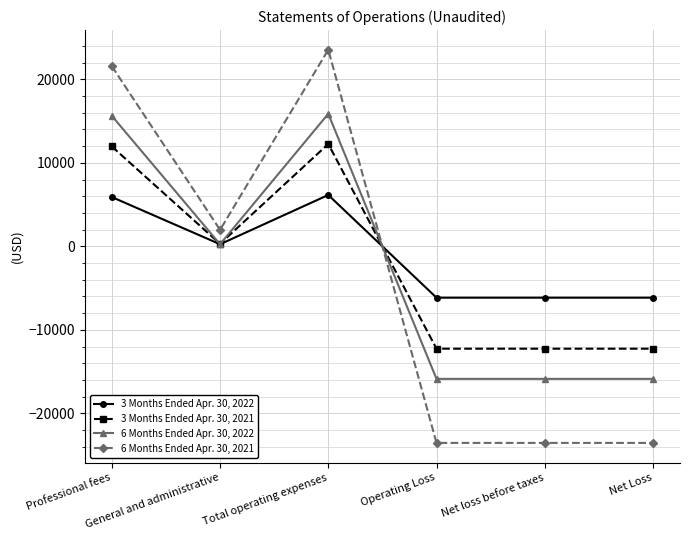

True or false: 3 Months Ended Apr. 30, 2021 has a value of -18826 at Net loss before taxes.

False